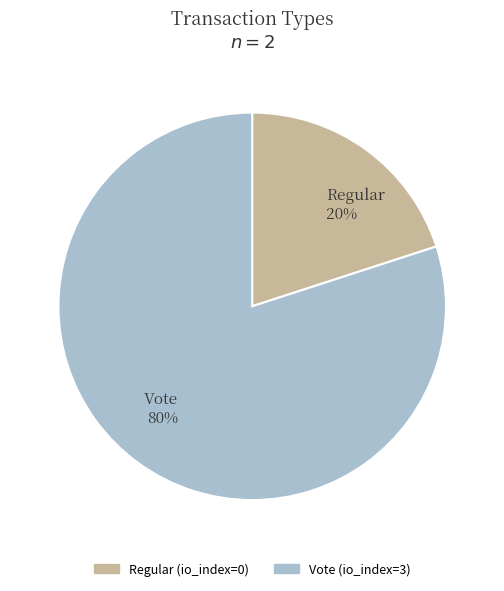

Is there a majority slice in this chart?

Yes